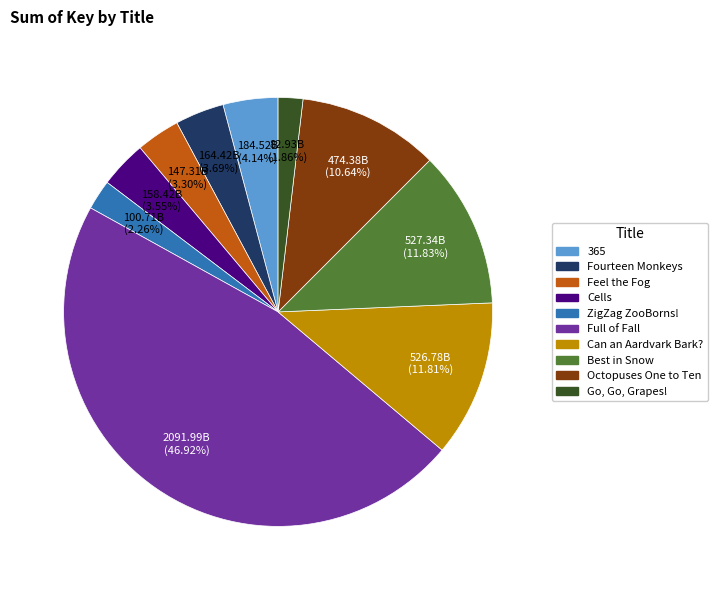

How many slices are in this pie chart?

10